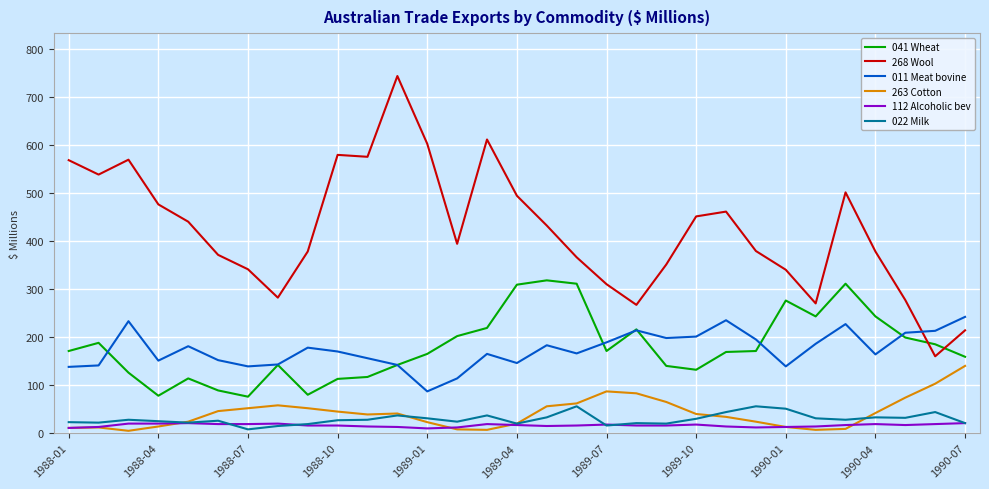

Which series has the largest range (max minus min)?

268 Wool